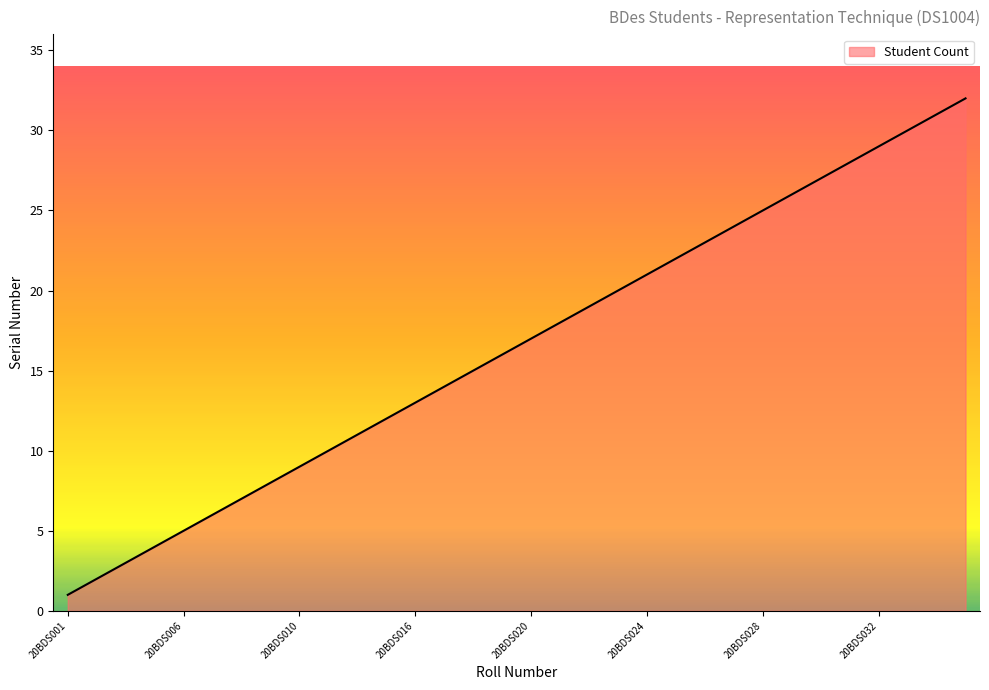

What is the difference between the maximum and minimum values?

31